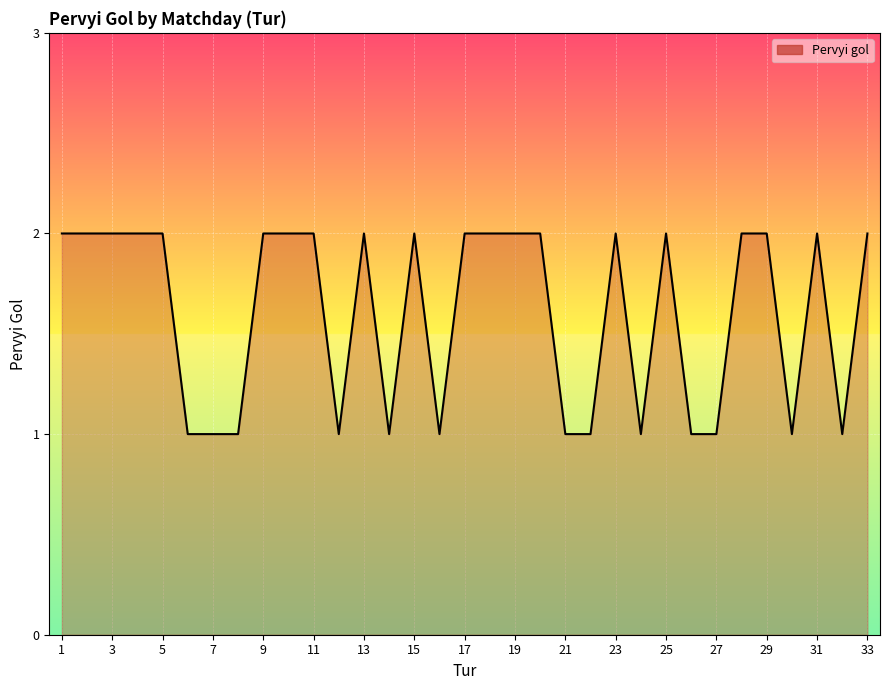

What is the ratio of the value at 17 to the value at 11?

1.0